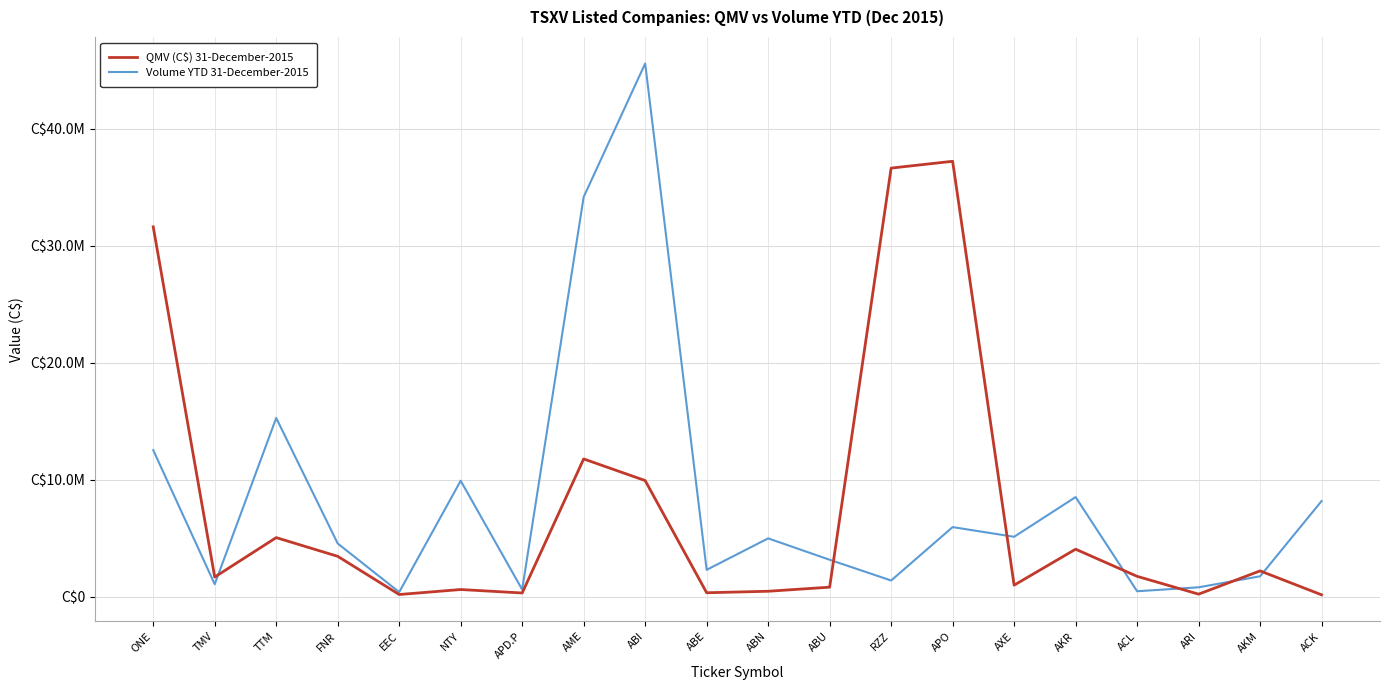

Reading left to right, extract all data points from this chart.

QMV (C$) 31-December-2015: 31608308.3	1687497.3	5055996.0	3457186.8	194945.3	621846.1	325000.0	11778668.6	9929484.8	345328.3	473129.0	822522.0	36627359.0	37209074.7	992854.0	4066589.3	1747568.0	226497.1	2212499.4	169475.1
Volume YTD 31-December-2015: 12531463.0	1075470.0	15278112.0	4553782.0	400000.0	9913414.0	619219.0	34160781.0	45562092.0	2303919.0	4991232.0	3164074.0	1391937.0	5954689.0	5127144.0	8519575.0	474627.0	811143.0	1751883.0	8179787.0